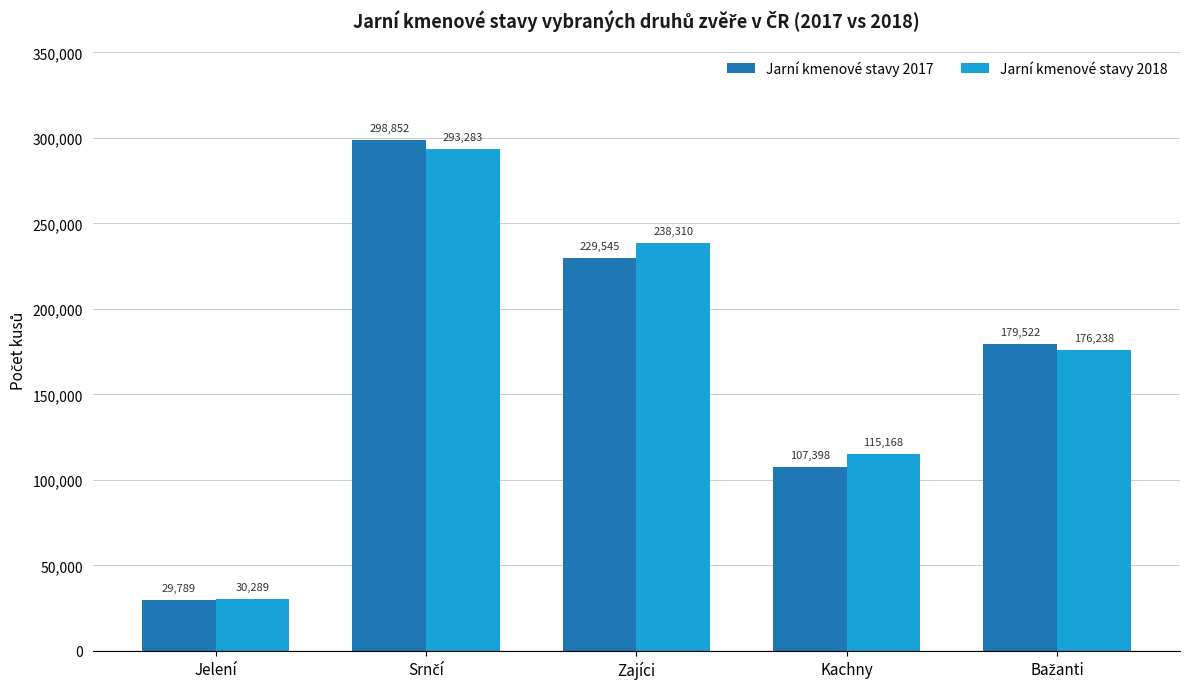

Which series has the widest spread of values?

Jarní kmenové stavy 2017